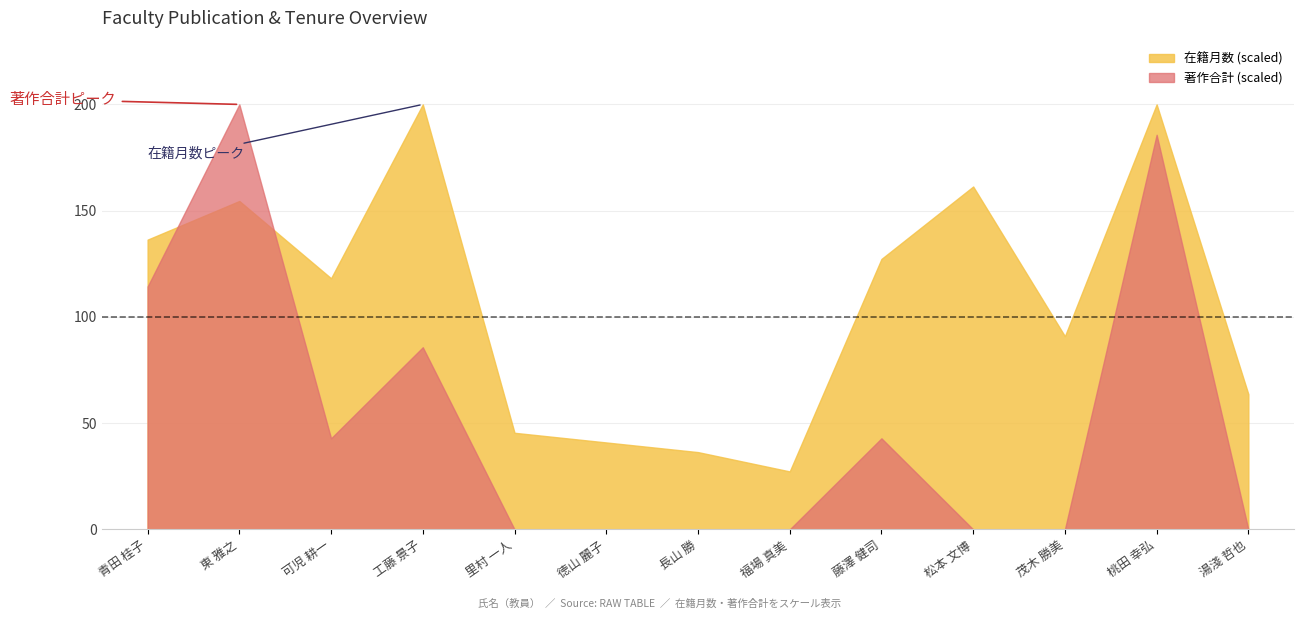

What is the label of the 4th point from the right?

松本 文博